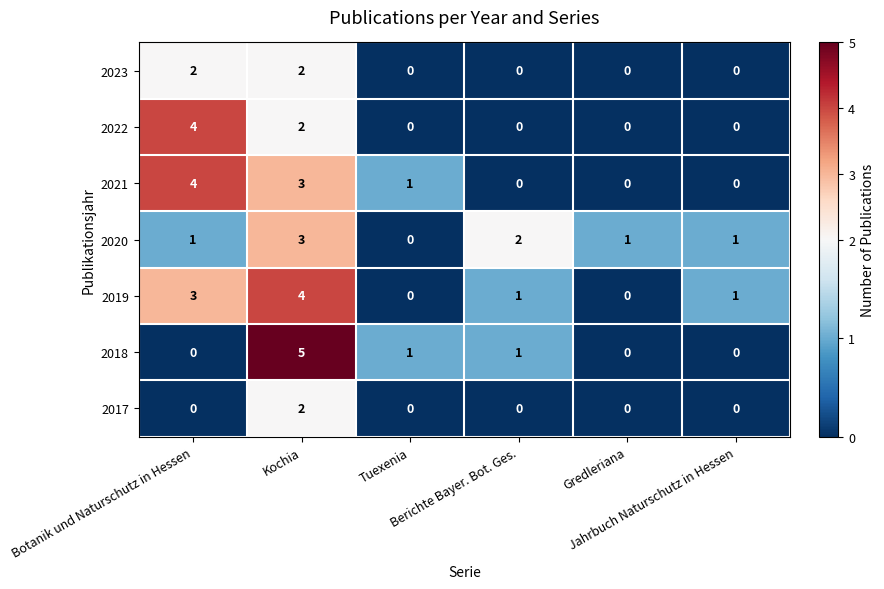

Which series has the largest range (max minus min)?

2018